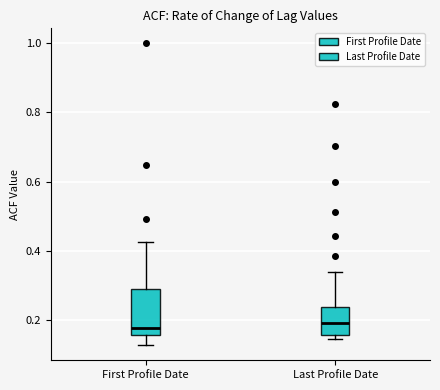

Where is the upper edge of the box for First Profile Date on the y-axis? The values are not printed on the chart, so give them approximately, as read against the axis.

0.28